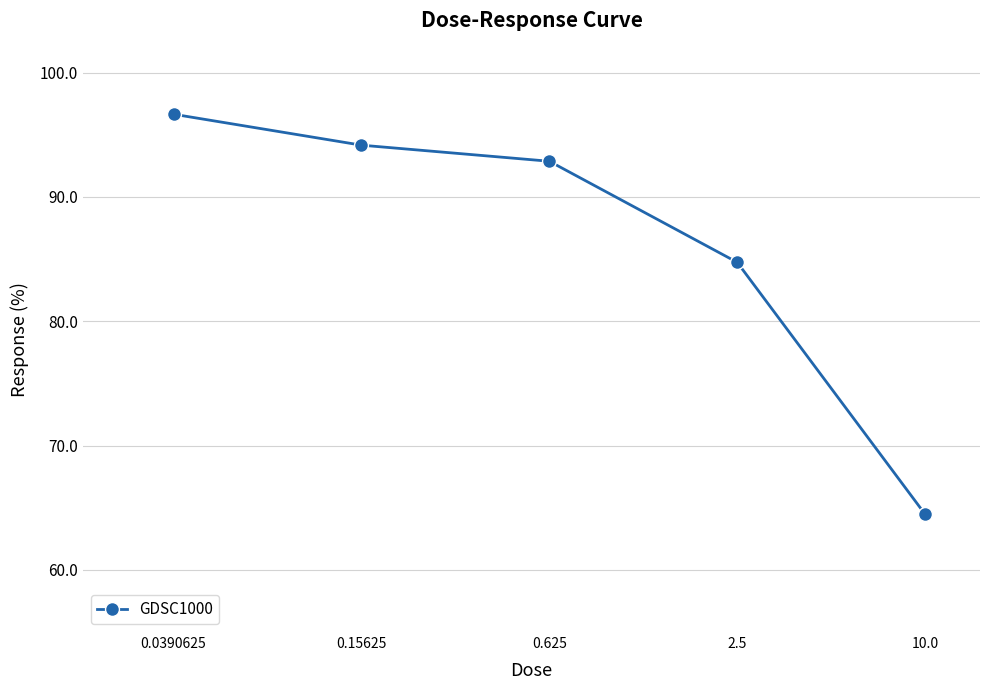

How many data points are less than 92?

2